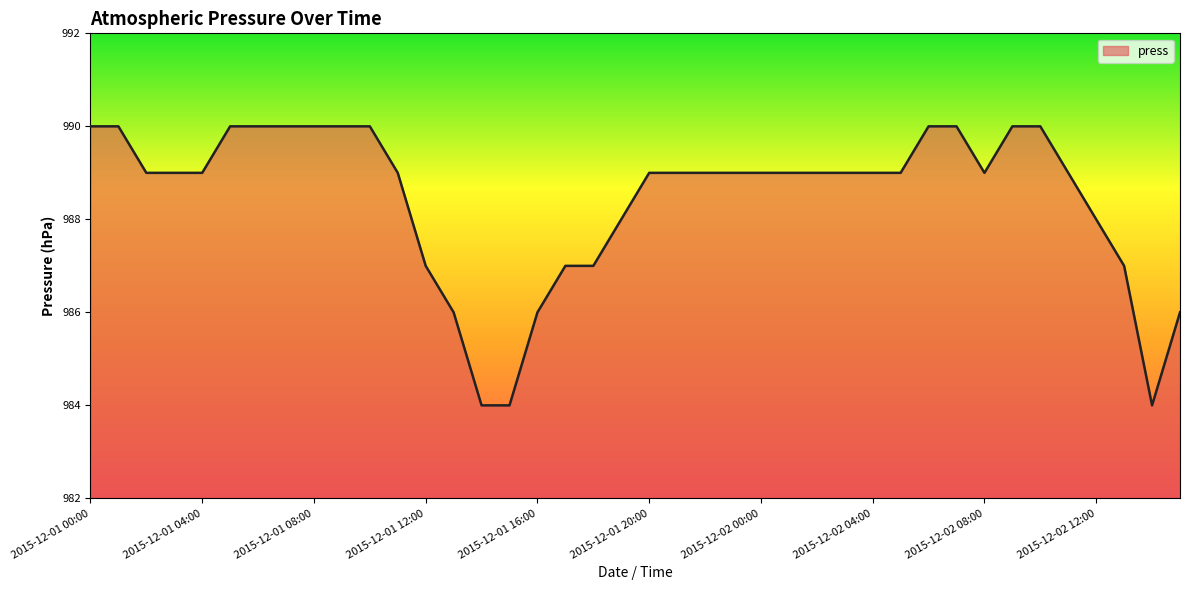

What is the minimum value shown in the chart?

984